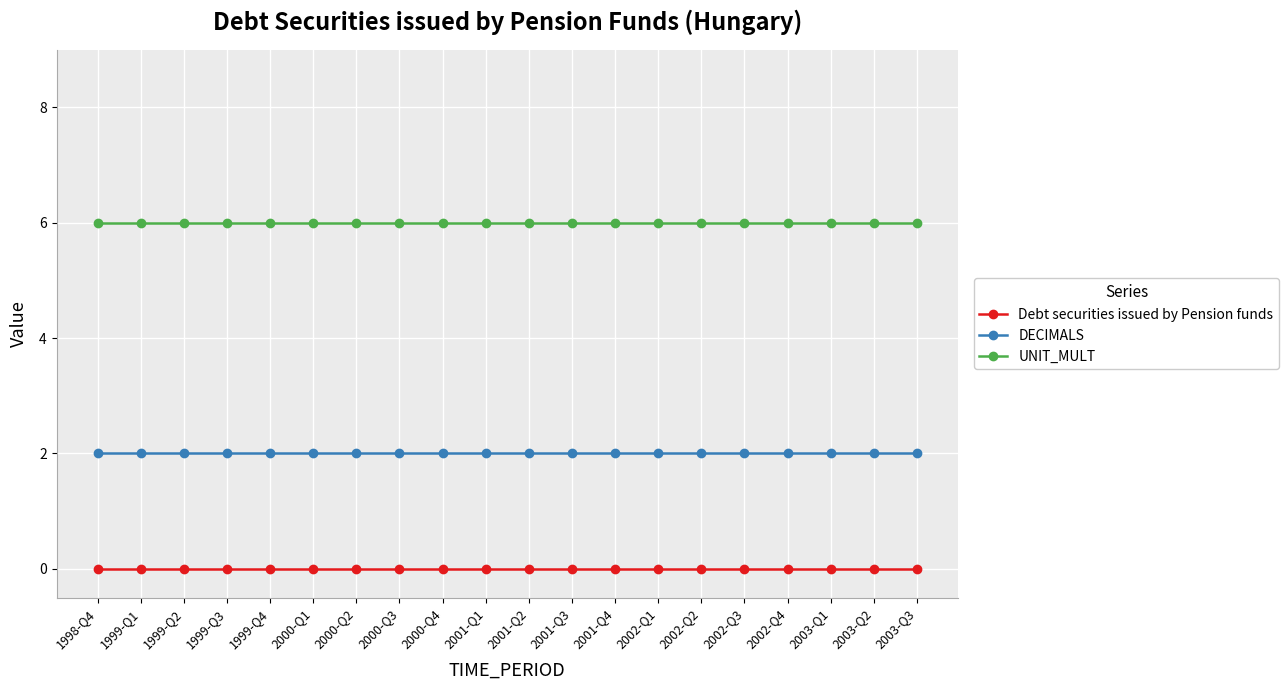

What is the sum of all DECIMALS values?

40